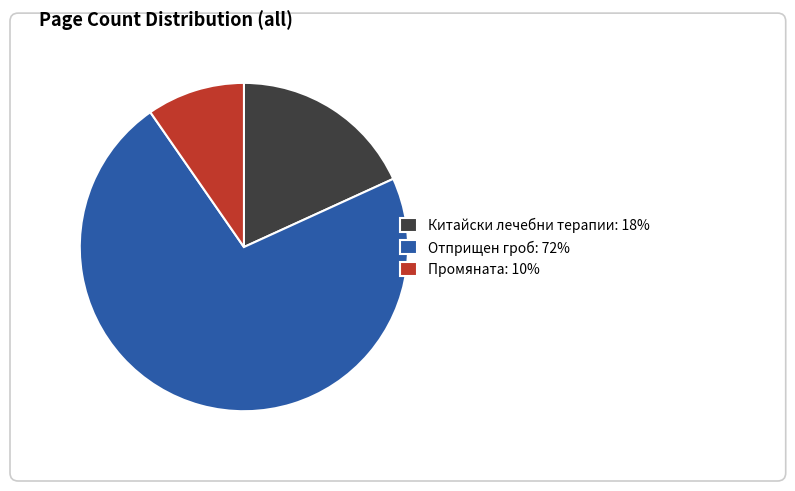

How many slices are in this pie chart?

3